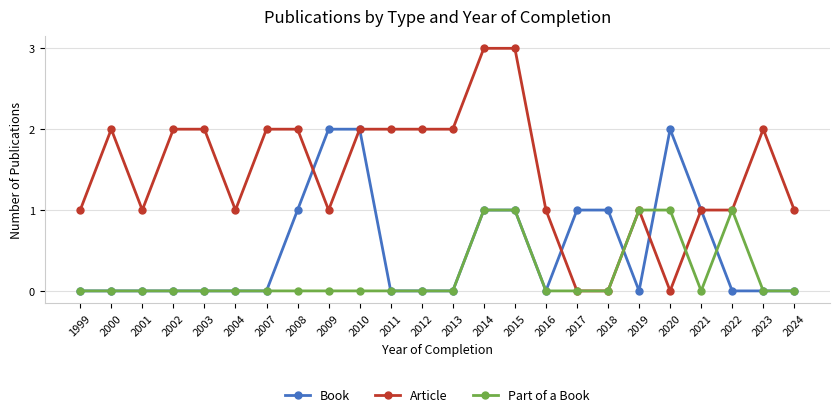

True or false: Article has a value of 1 at 2022.

True